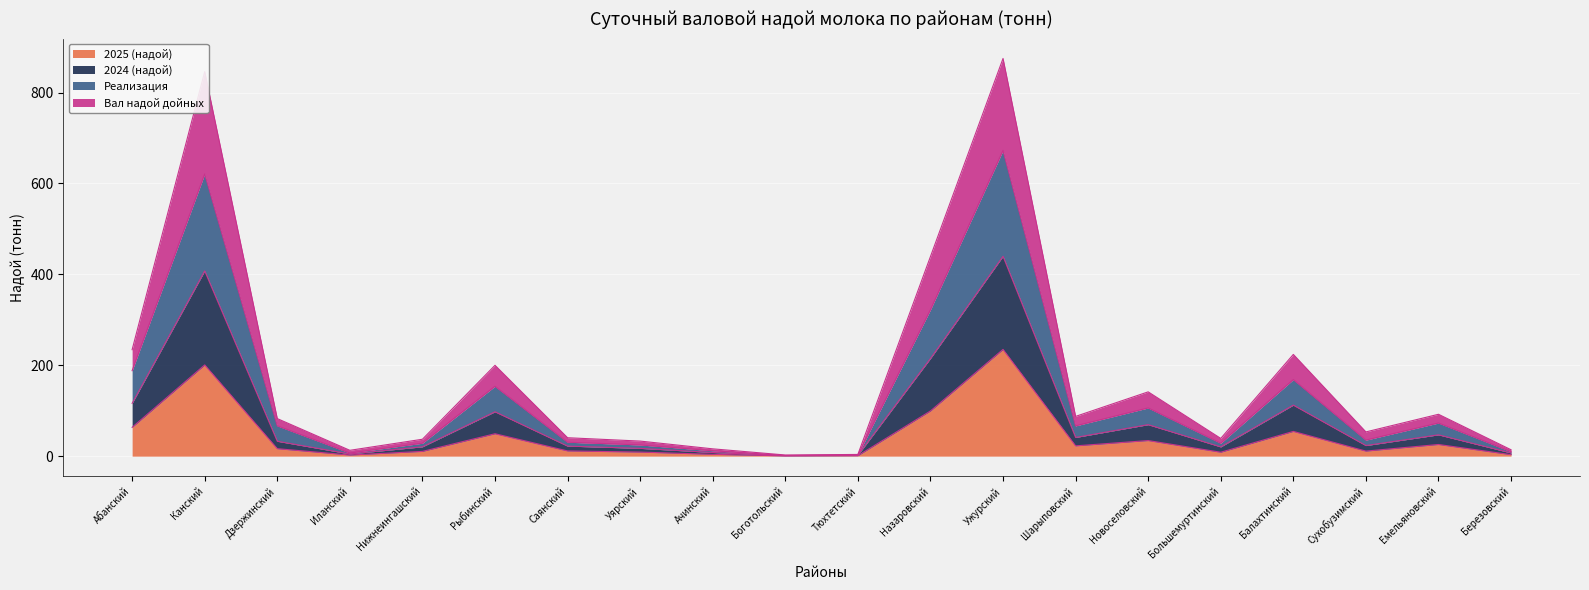

Which category has the highest value in the 2025 (надой) series?

Ужурский